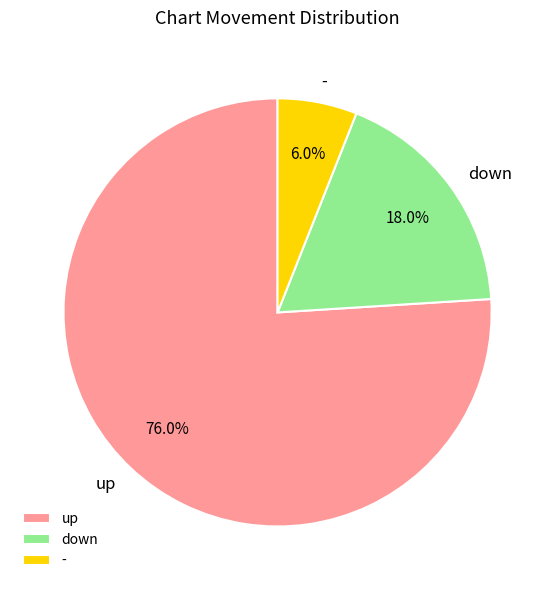

What is the smallest slice in the pie chart?

-